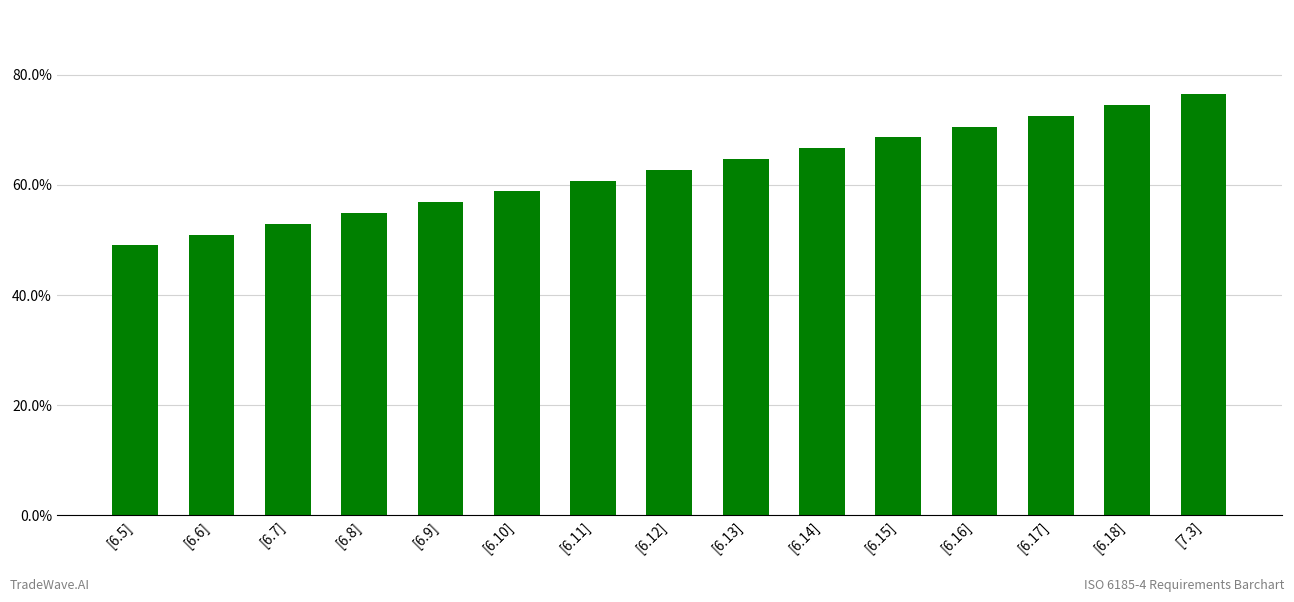

Does the chart contain any negative values?

No